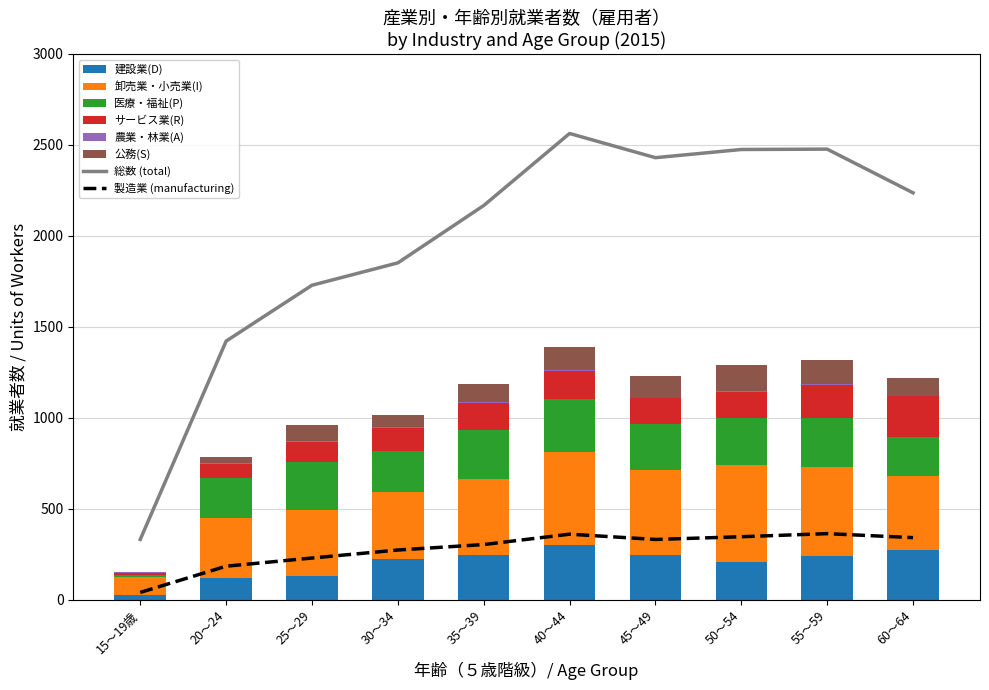

At 25～29, list the series in order from smallest to largest.

農業・林業(A), 公務(S), サービス業(R), 建設業(D), 医療・福祉(P), 卸売業・小売業(I)